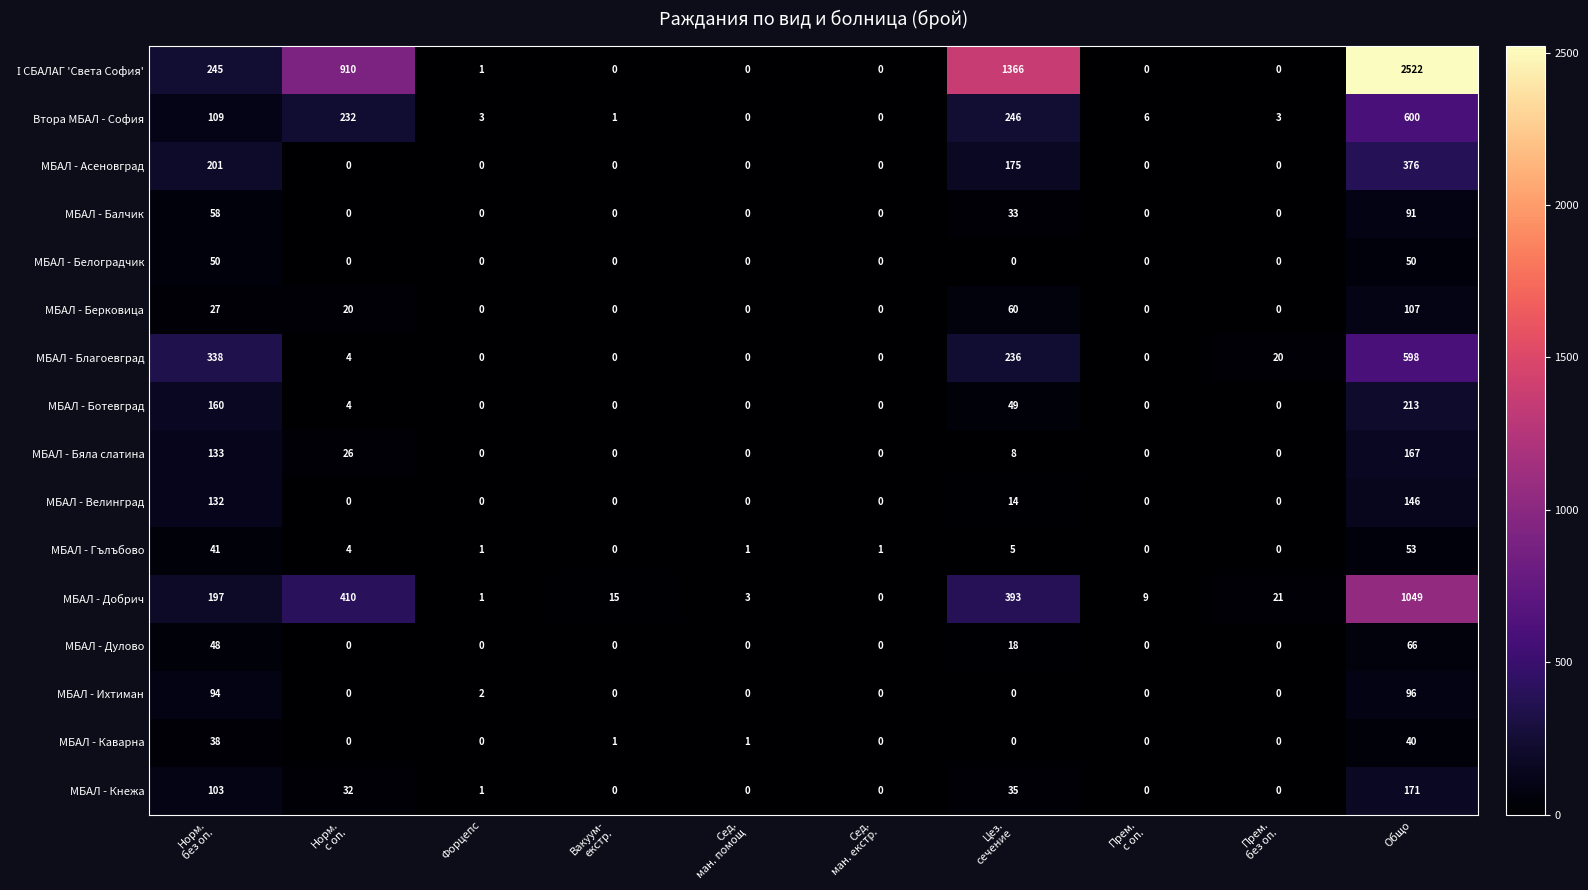

What is the total value across all series at Общо?

6345